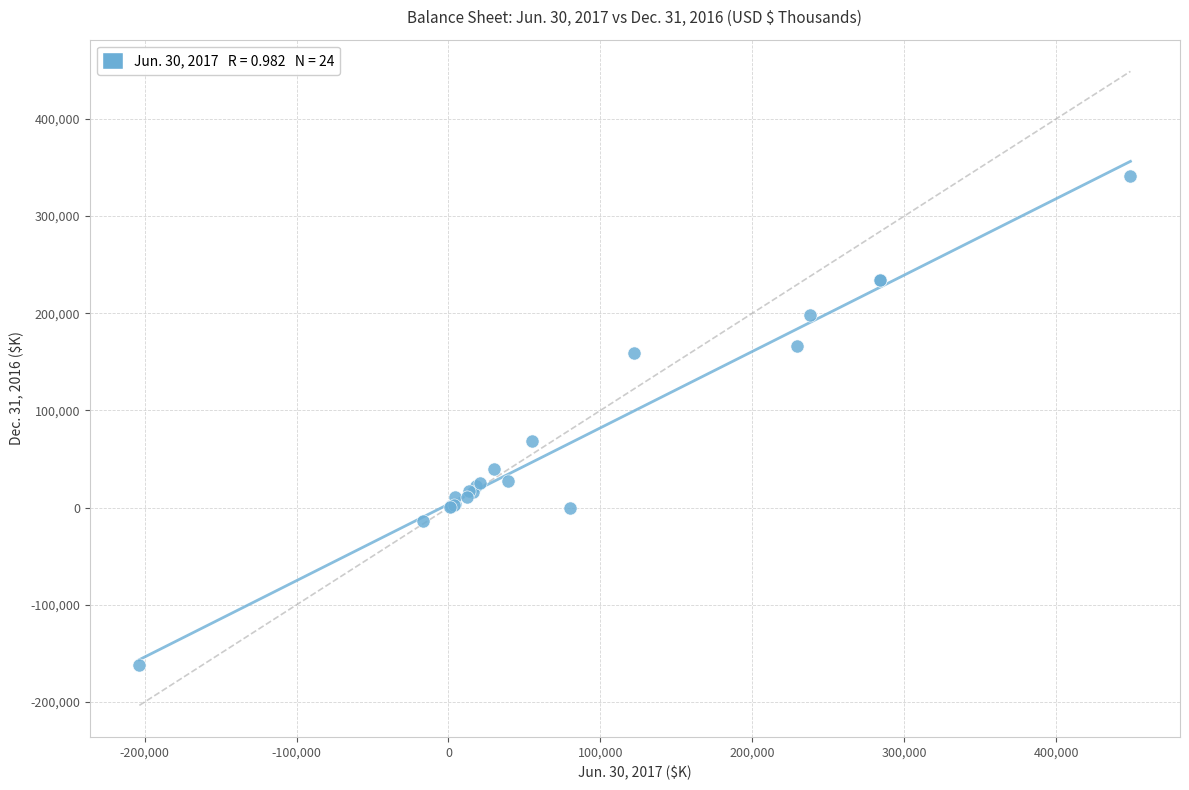

What Y value in the scatter plot is closest to 89854?

68373